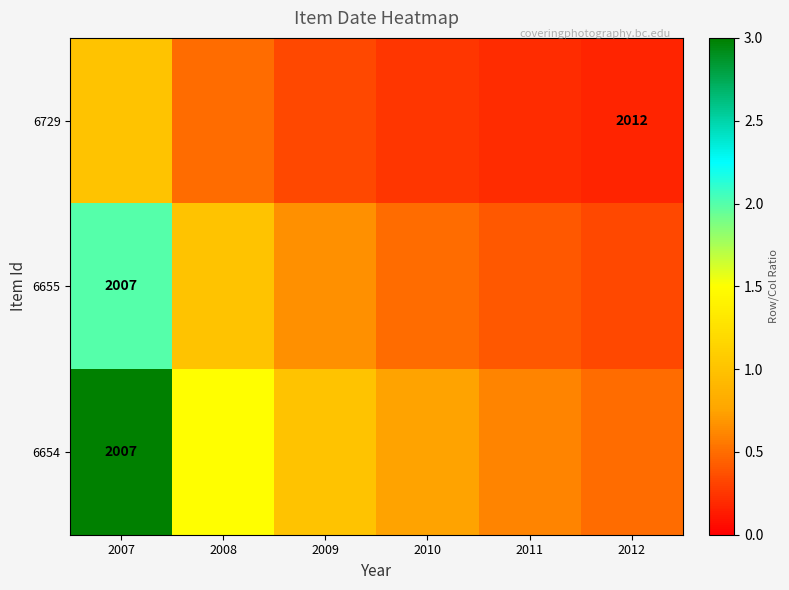

Which series has the largest total across all categories?

6654